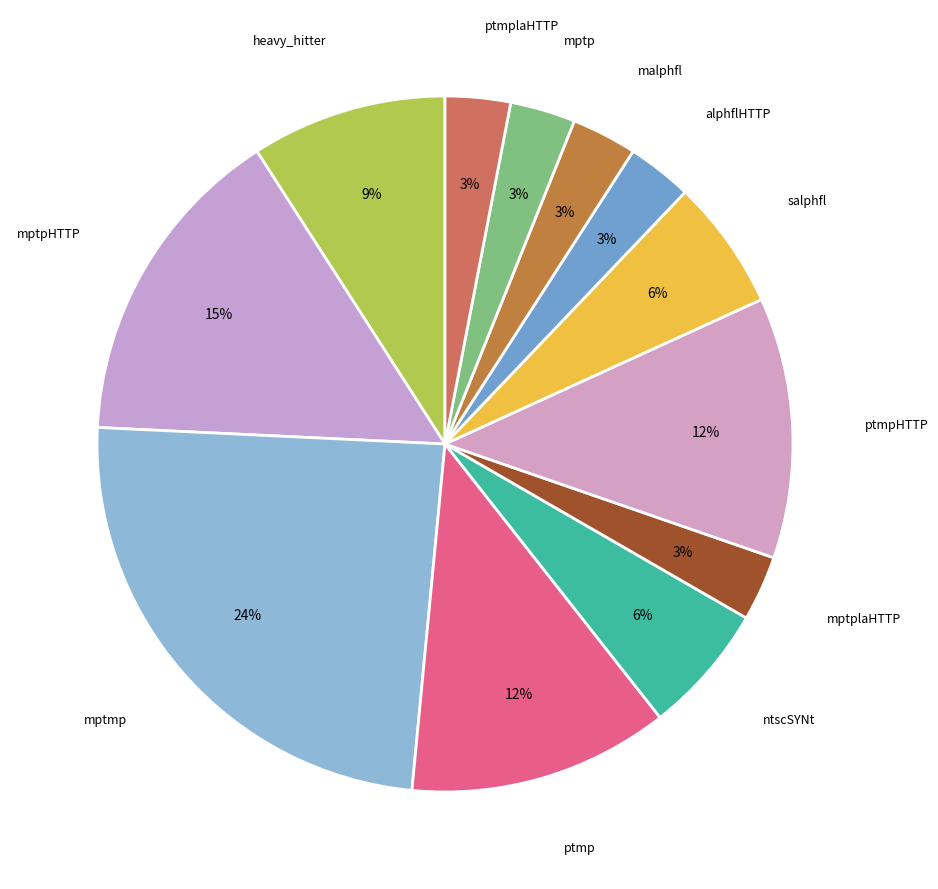

How many segments does this pie chart have?

12